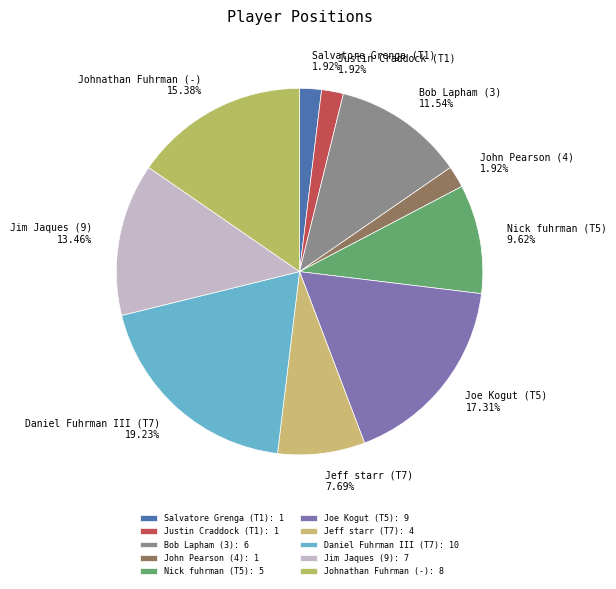

Does any single category account for the majority?

No